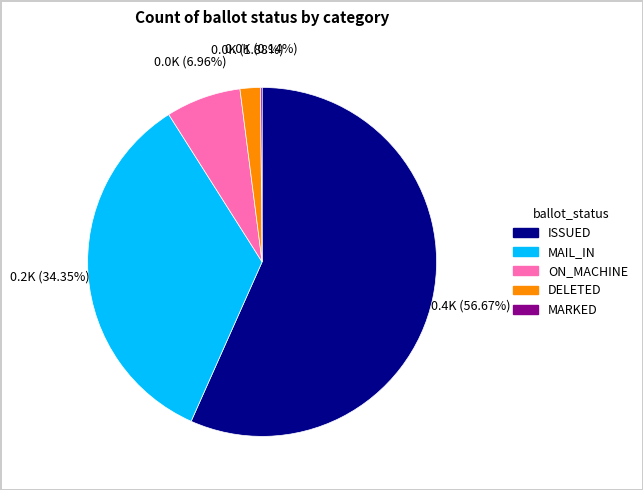

Is there a majority slice in this chart?

Yes